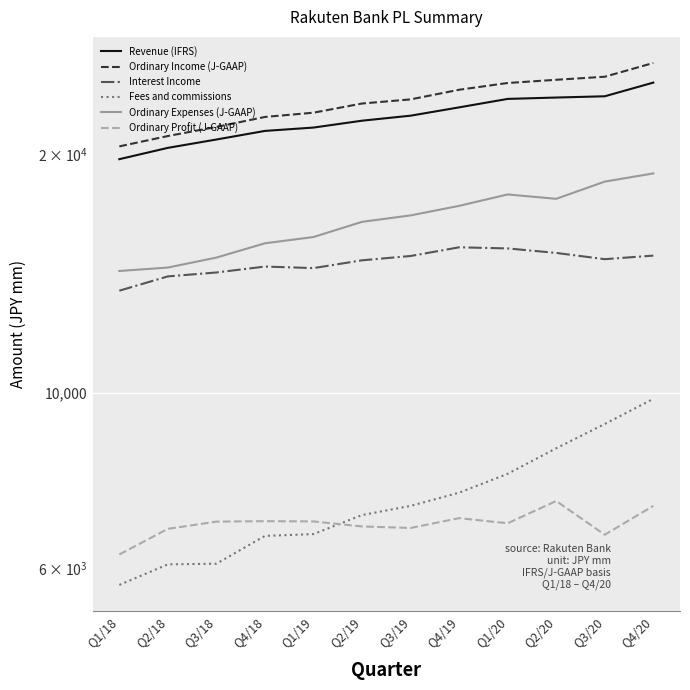

How many values in the Ordinary Expenses (J-GAAP) series are below 16755?

6